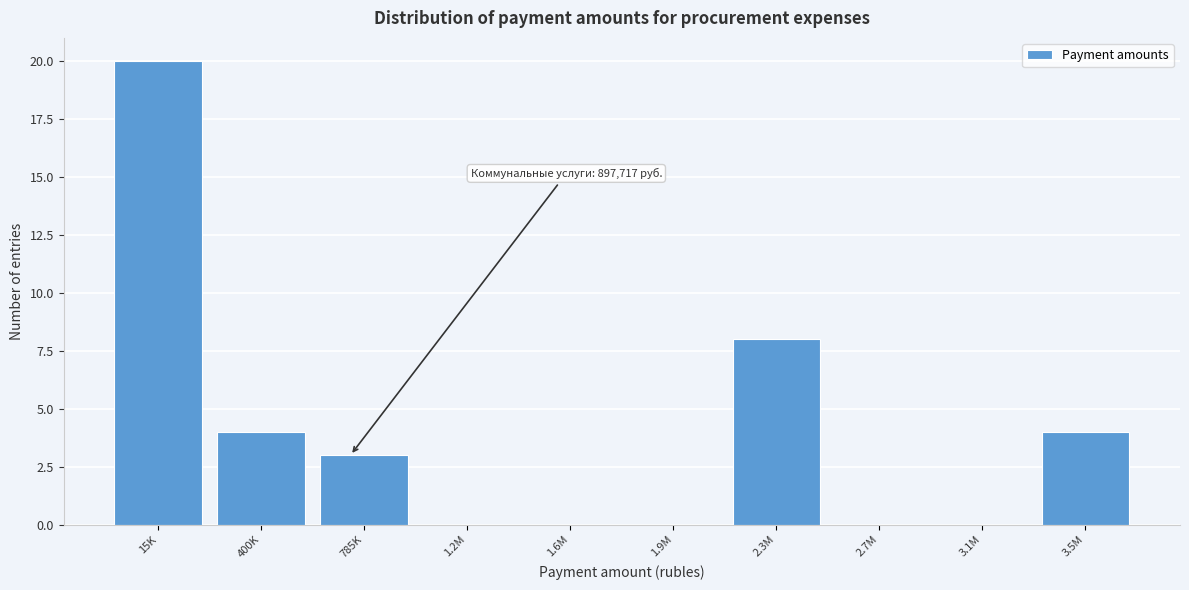

Reading left to right, transcribe all the data shown in this chart.

15K=20	400K=4	785K=3	1.2M=0	1.6M=0	1.9M=0	2.3M=8	2.7M=0	3.1M=0	3.5M=4